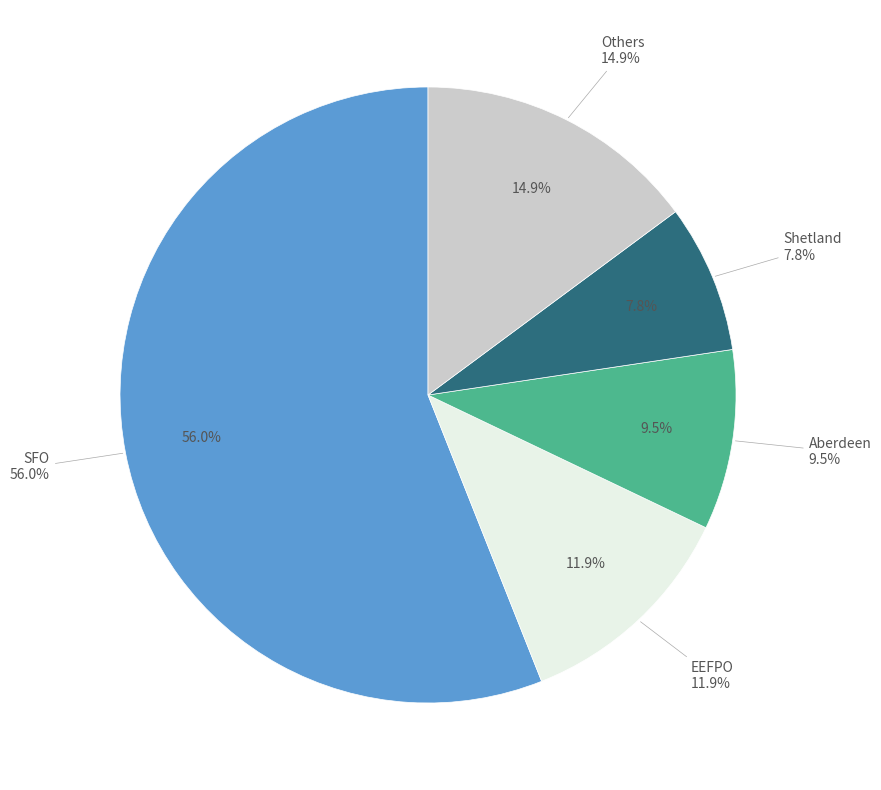

Does any single category account for the majority?

Yes